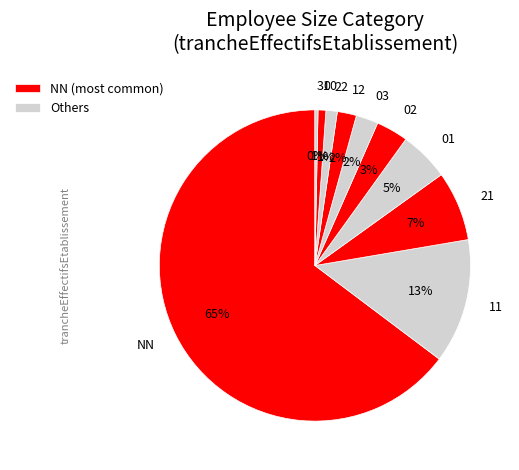

True or false: 21 accounts for 7% of the total.

True